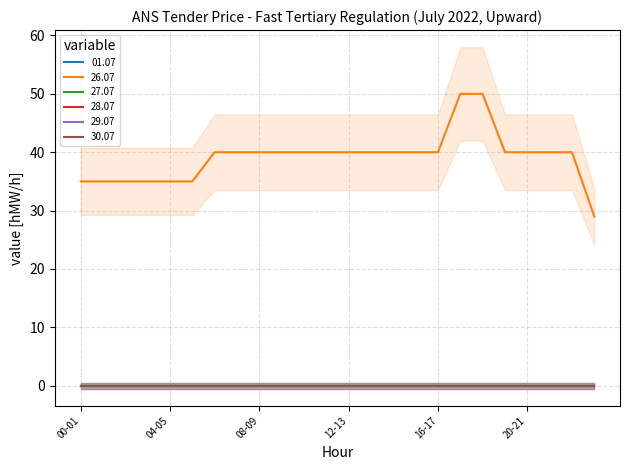

What position from the right is 05-06?

19